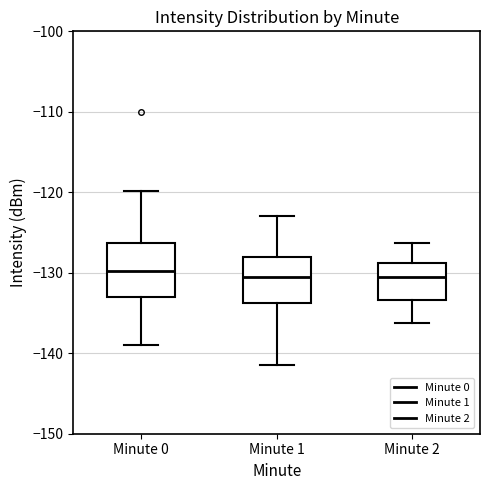

Which box is the tallest, from its lower edge to its upper edge?

Minute 0